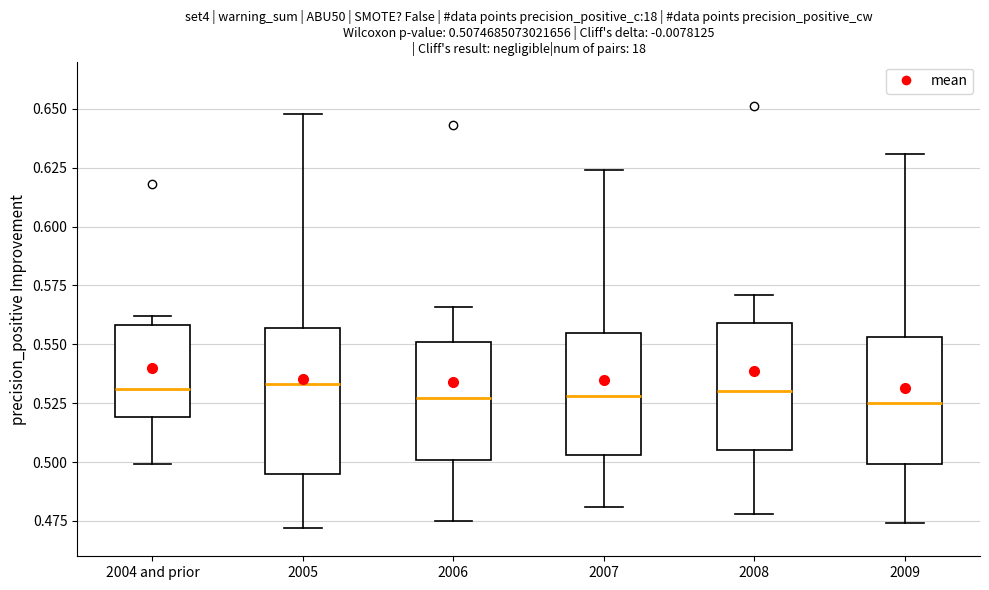

Which box is the tallest, from its lower edge to its upper edge?

2005